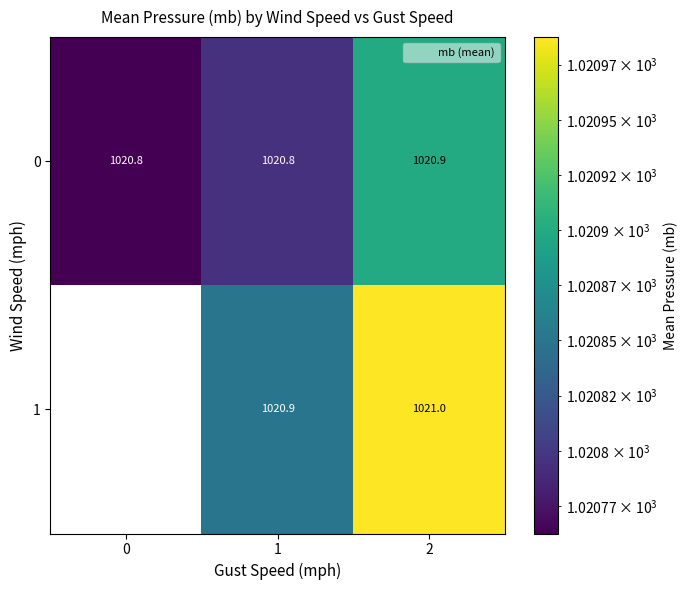

Is the value of 0 at 1 greater than the value of 1 at 0?

No